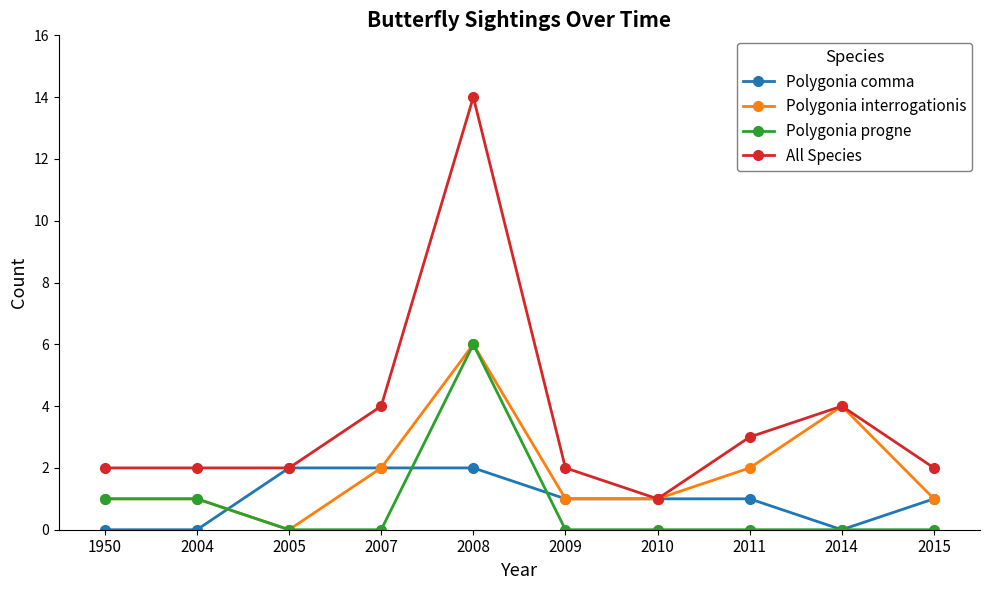

True or false: Polygonia progne and All Species cross at least once.

False